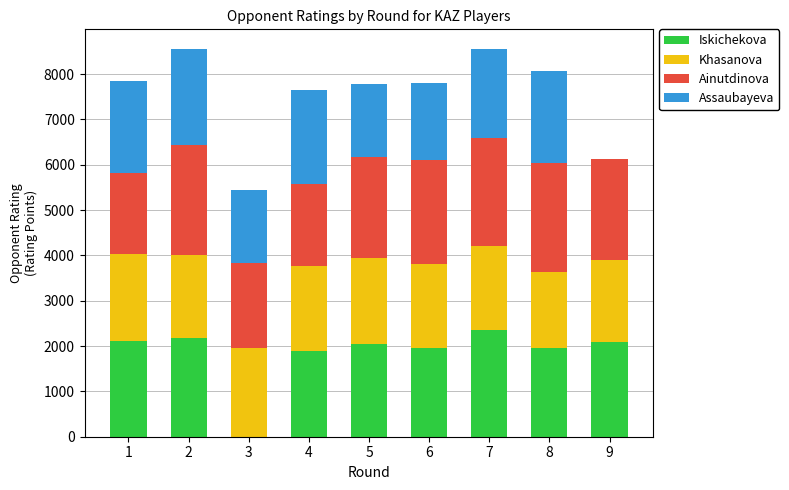

Count the number of data series in this chart.

4